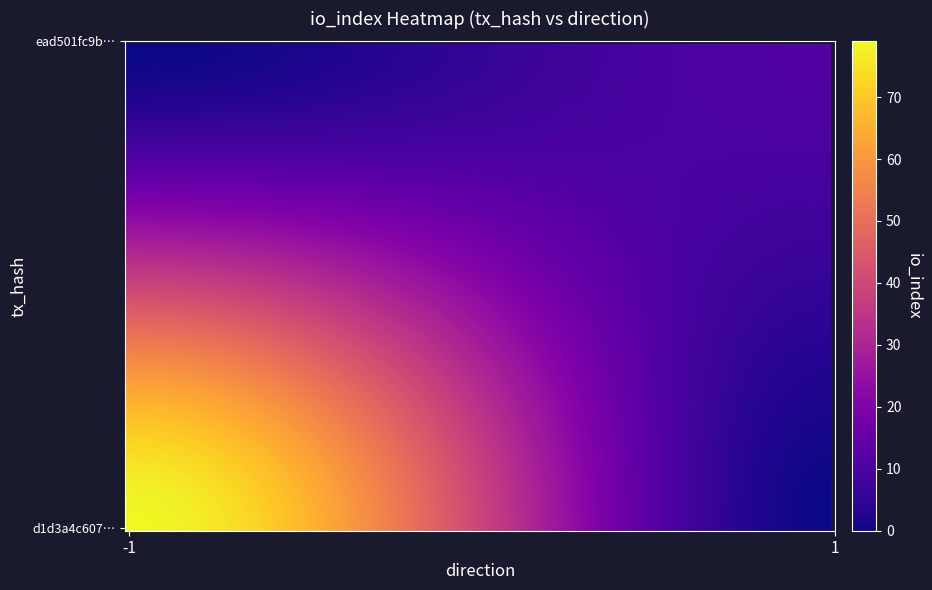

List the series in order of their peak value, lowest first.

ead501fc9be0055b5510c21e1225d21fe091615, d1d3a4c6070b8e4c4c9a53355f4cac0ff44fe4a